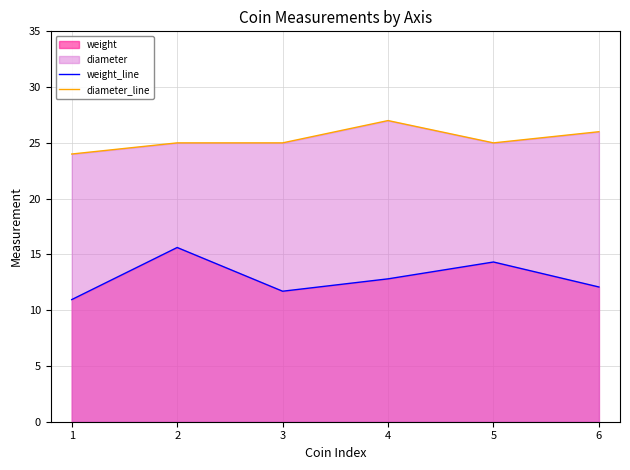

Where is weight_line nearest to the value 13?

4